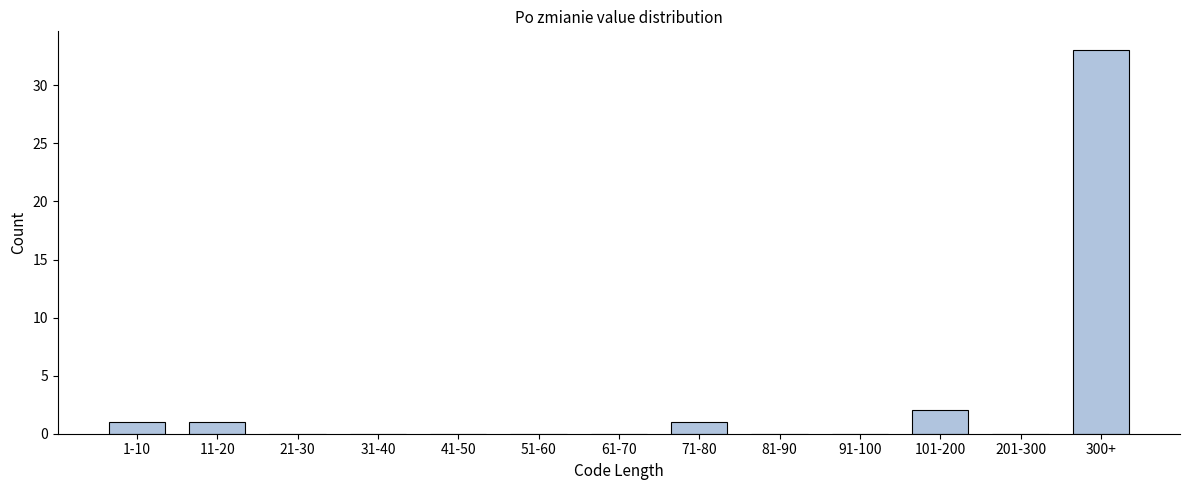

Reading left to right, extract all data points from this chart.

1-10=1	11-20=1	21-30=0	31-40=0	41-50=0	51-60=0	61-70=0	71-80=1	81-90=0	91-100=0	101-200=2	201-300=0	300+=33